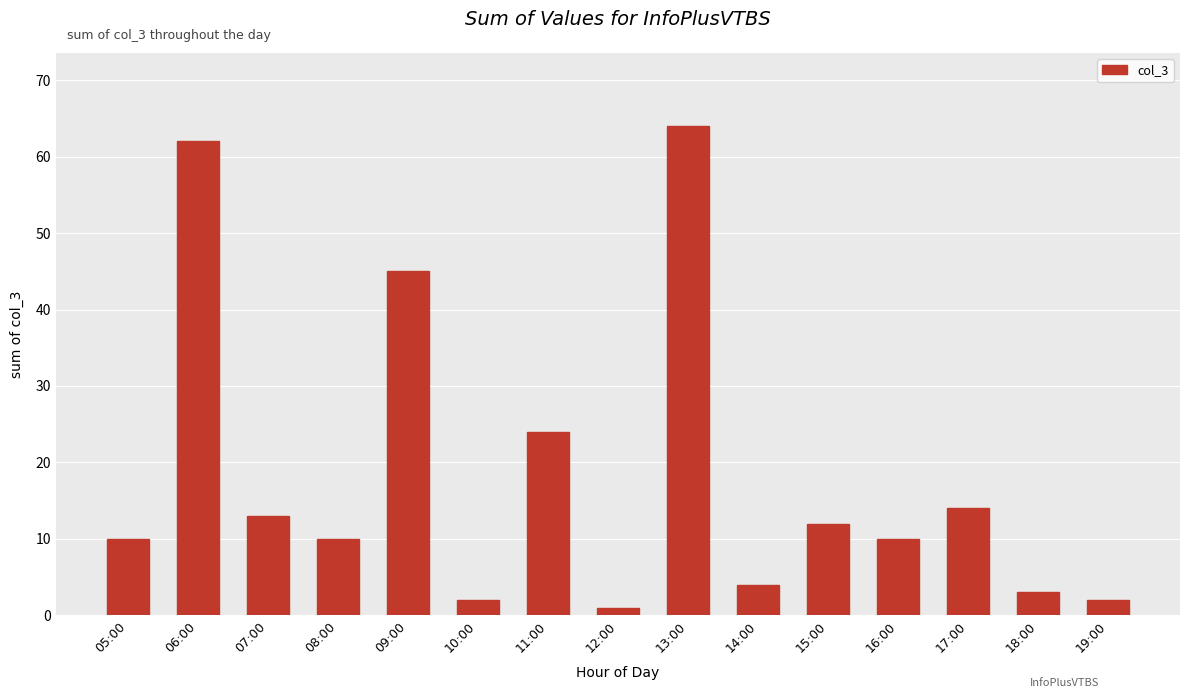

Reading right to left, transcribe all the data shown in this chart.

19:00=2	18:00=3	17:00=14	16:00=10	15:00=12	14:00=4	13:00=64	12:00=1	11:00=24	10:00=2	09:00=45	08:00=10	07:00=13	06:00=62	05:00=10